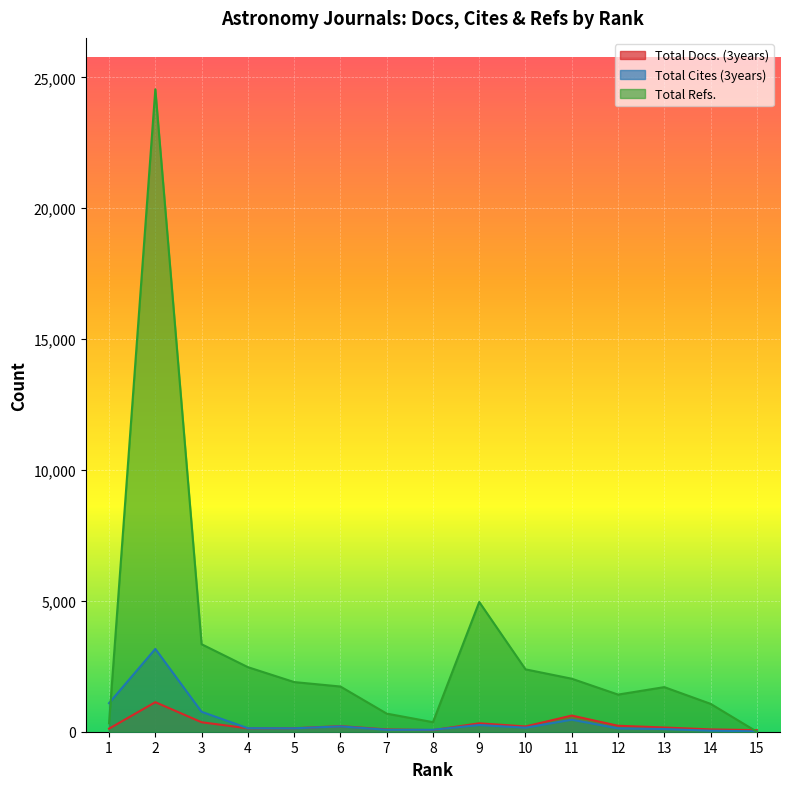

Is it true that Total Docs. (3years) equals 64 at 6?

False